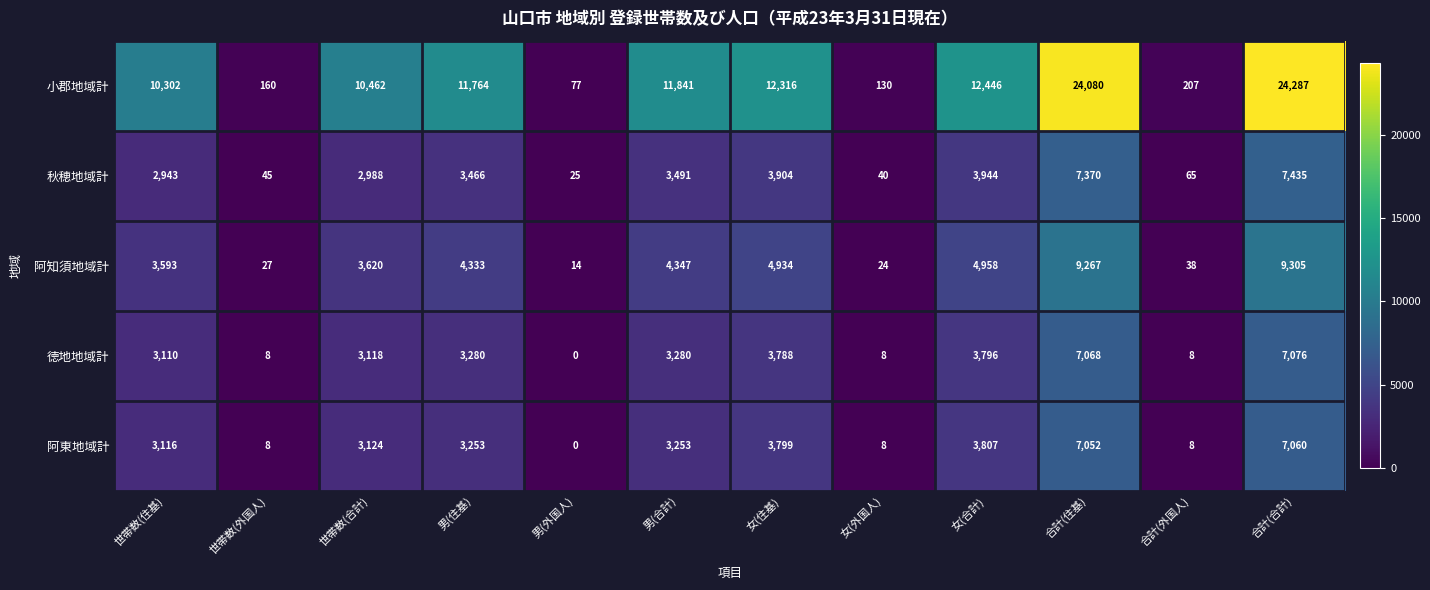

What is the difference between the highest and lowest values at 男(外国人)?

77